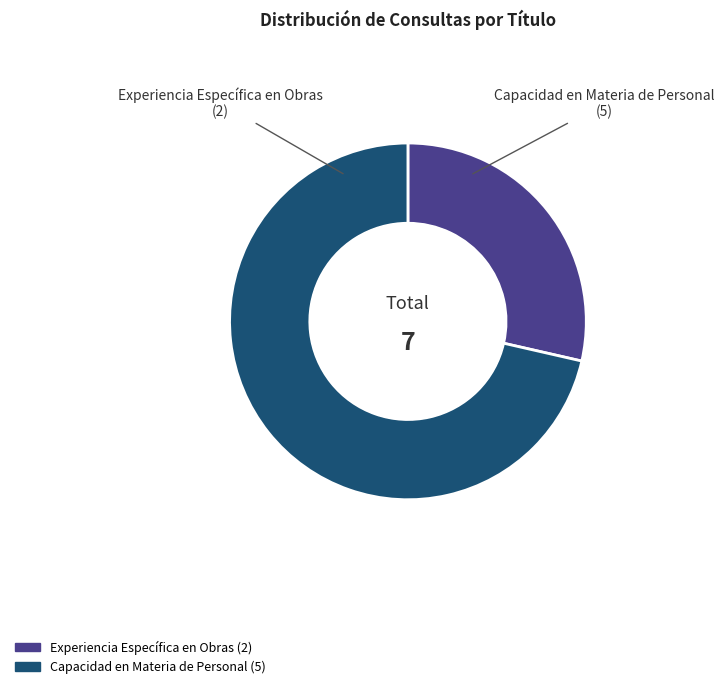

Is there any slice that represents more than half of the pie?

Yes